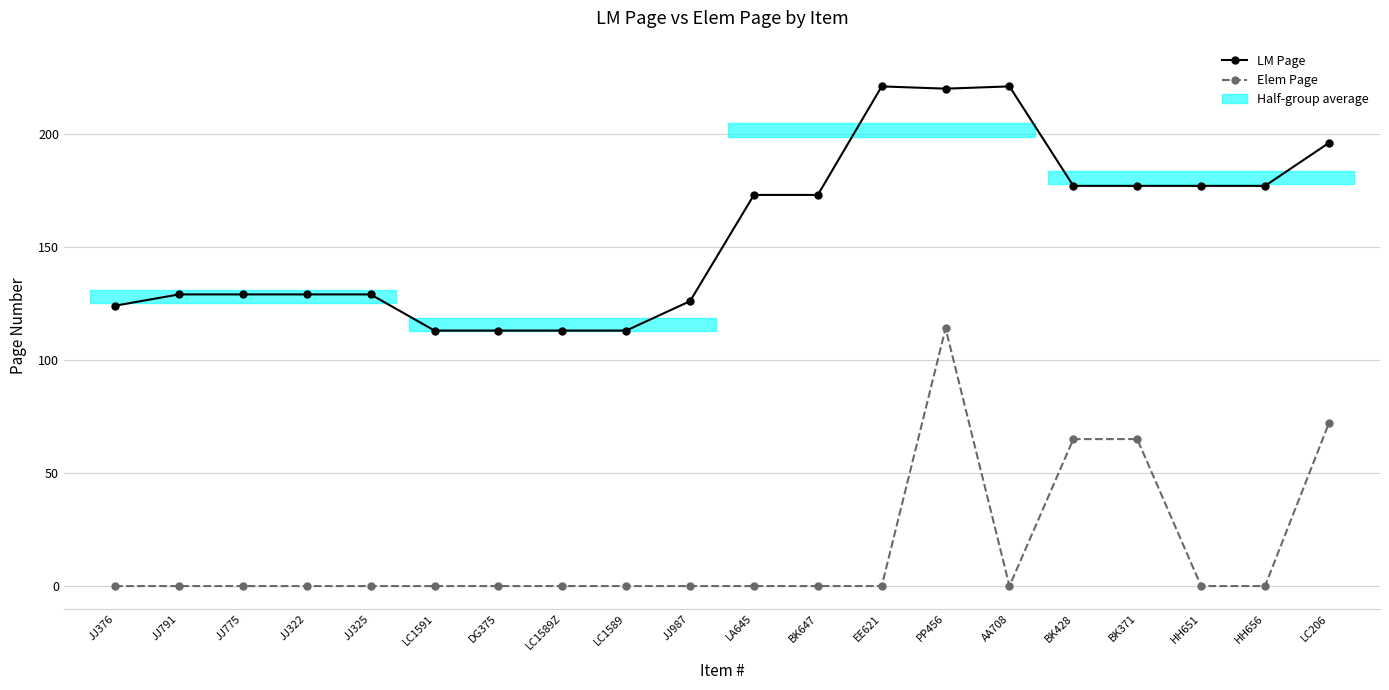

What is the average value of the LM Page series?

156